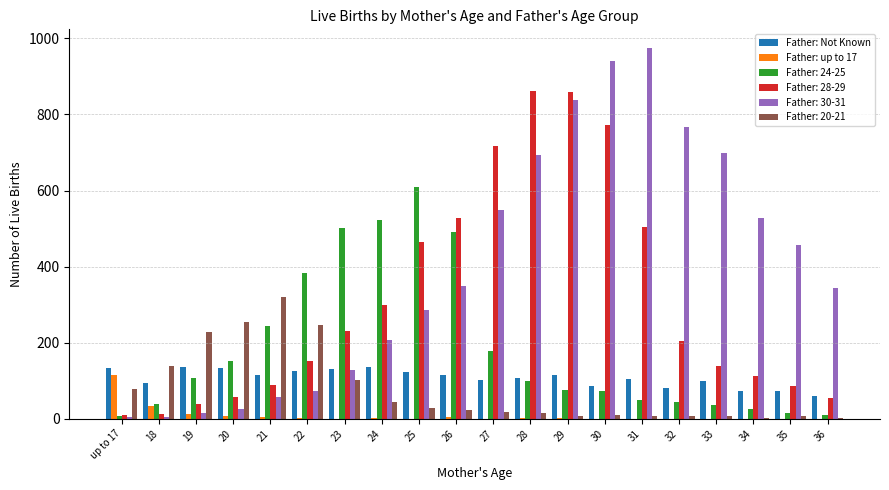

Which series has the largest total across all categories?

Father: 30-31